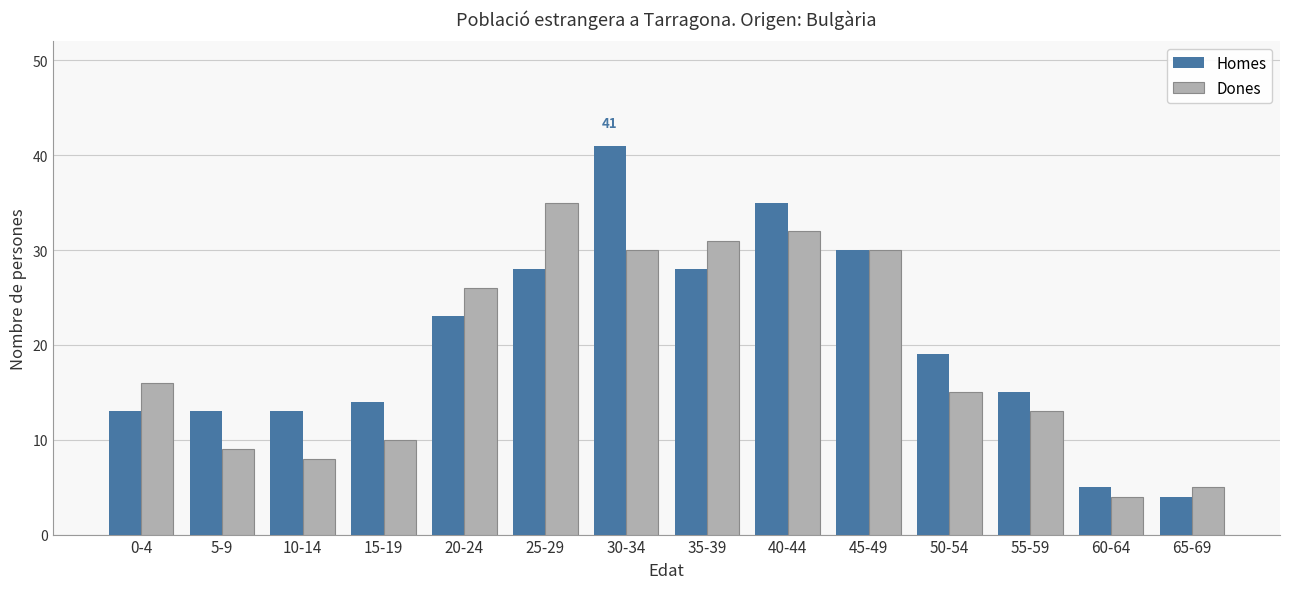

Reading left to right, transcribe all the data shown in this chart.

Homes: 13	13	13	14	23	28	41	28	35	30	19	15	5	4
Dones: 16	9	8	10	26	35	30	31	32	30	15	13	4	5